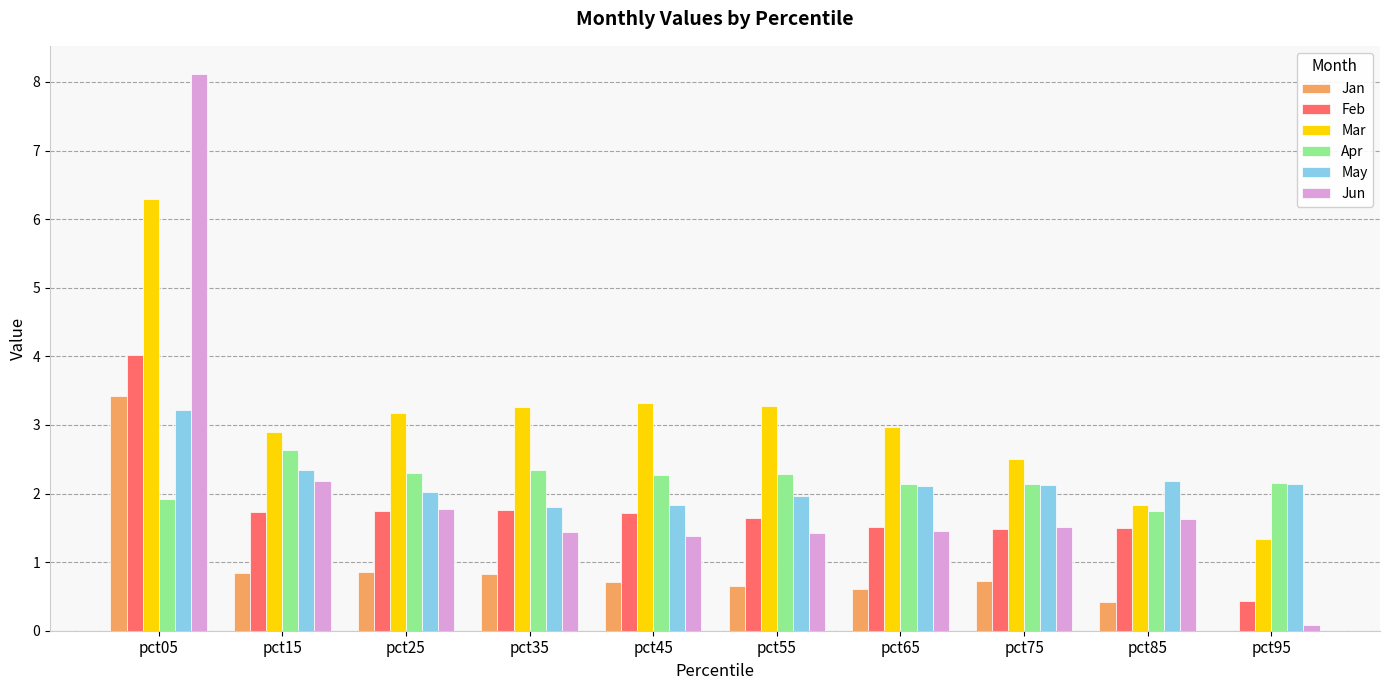

Which series has the largest total across all categories?

Mar